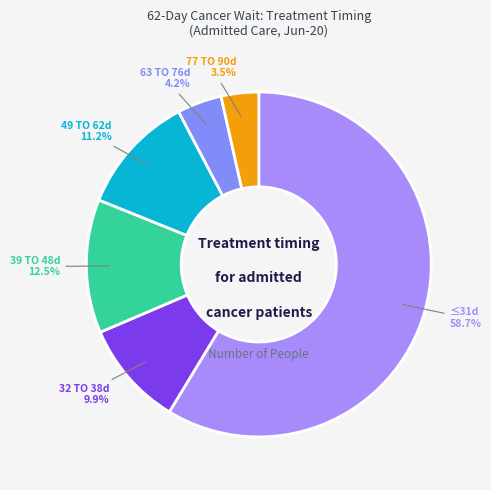

Which slice represents more than half of the pie?

WITHIN 31 DAY